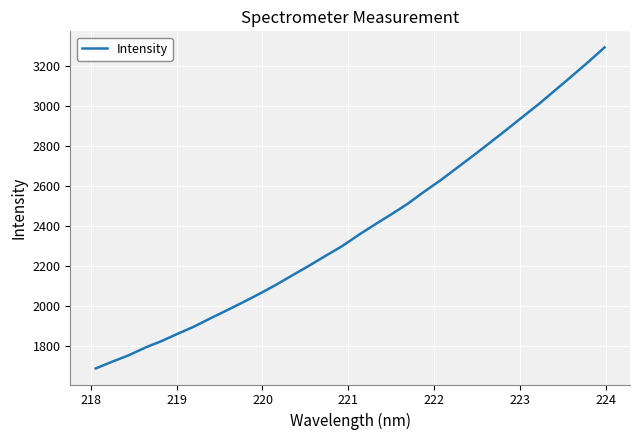

Count the number of values greater than 2355.

16